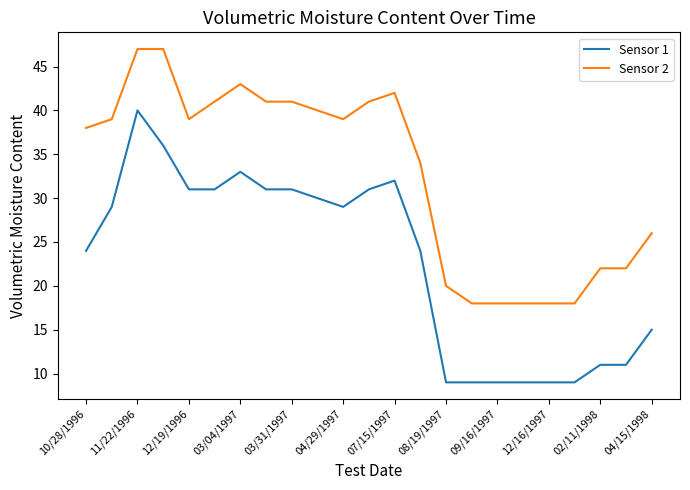

How many lines are shown in the chart?

2